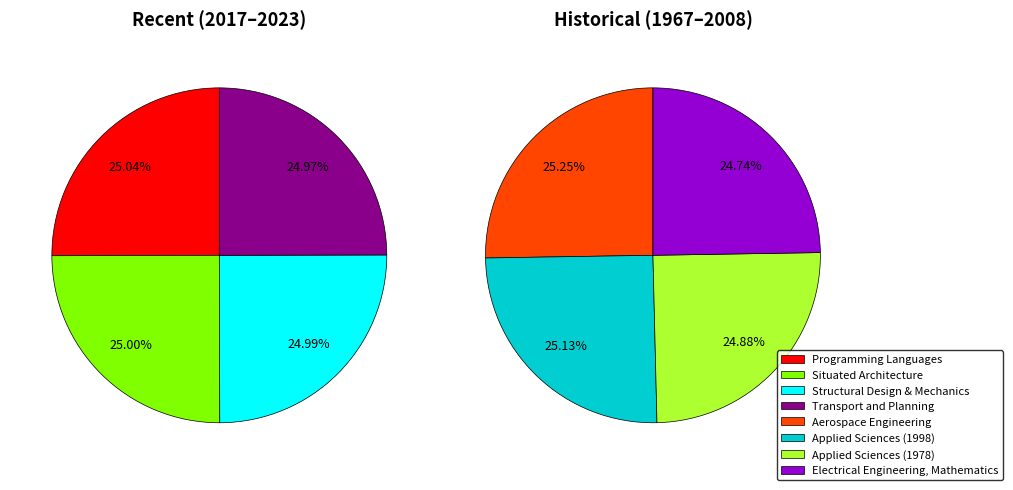

The Structural Design & Mechanics slice represents 21% of the pie. True or false?

False